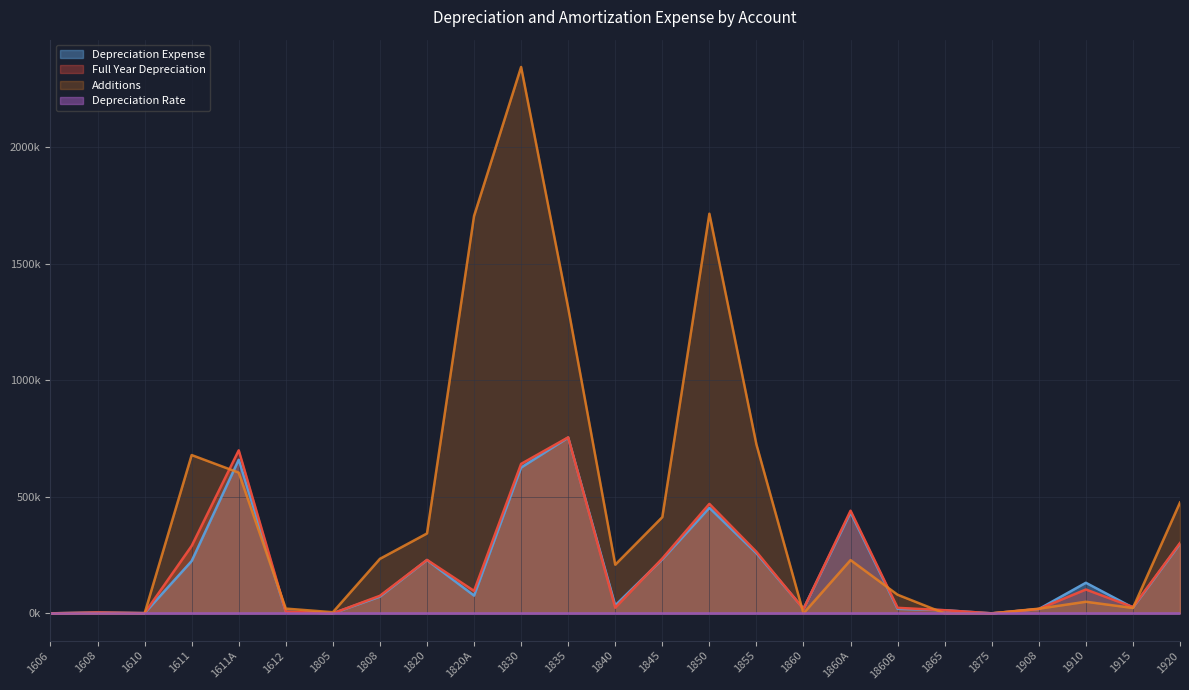

Reading left to right, what are all the values shown in this chart?

Depreciation Expense: 0.0	3901.3	1014.4	224456.1	659095.4	7145.7	0.0	71856.7	228542.9	76065.1	625580.5	754147.7	33948.2	231806.5	452735.8	258128.2	19814.8	432949.0	19359.3	13393.8	0.0	18450.4	131175.9	24719.1	298641.6
Full Year Depreciation: 0.0	3901.3	1014.4	289353.3	699445.1	7356.3	0.0	75317.7	229383.3	96334.7	641380.4	755268.6	24172.5	235309.4	469757.0	263901.2	19060.2	440404.6	23646.4	13393.8	0.0	18650.8	102299.1	26847.6	301676.5
Additions: 0.0	0.0	0.0	679304.8	603890.8	20377.4	4862.3	233974.9	342800.5	1705161.1	2344592.7	1311266.2	208790.2	412826.9	1714937.2	724666.5	0.0	228499.8	79806.7	0.0	0.0	20000.0	49746.1	23000.0	475767.6
Depreciation Rate: 0.0	0.0	0.0	0.2	0.1	0.0	0.0	0.0	0.0	0.0	0.0	0.0	0.0	0.0	0.0	0.0	0.0	0.1	0.0	0.1	0.1	0.0	0.2	0.1	0.2